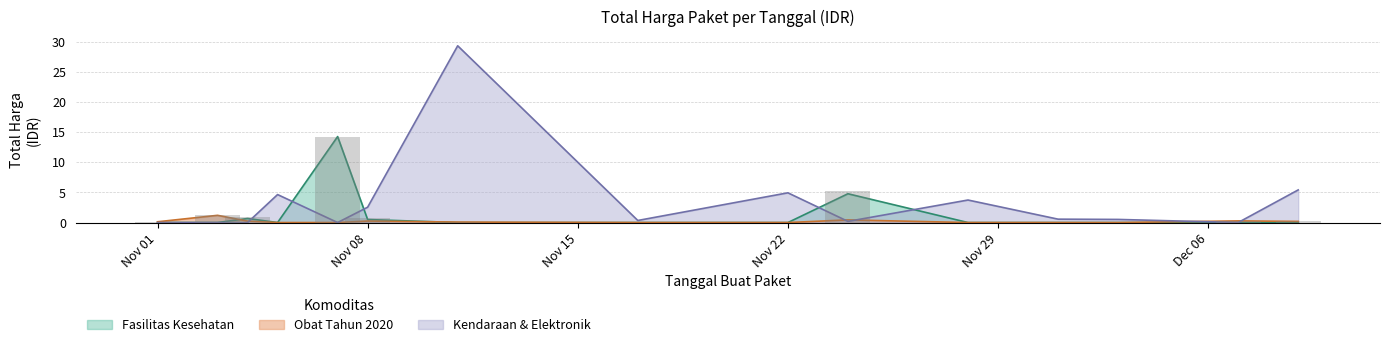

Between 2021-11-04 and 2021-11-07, which is larger?

2021-11-07